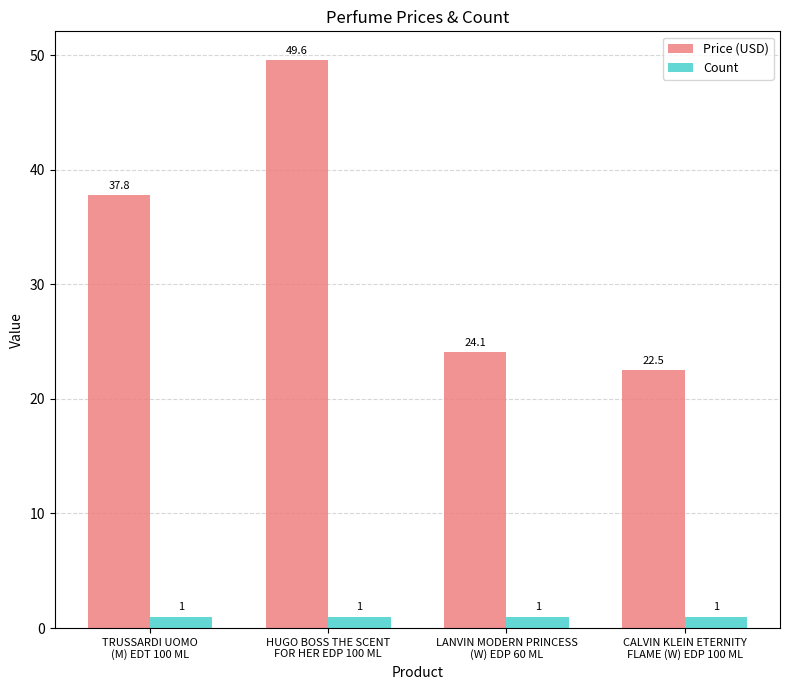

Is the value of Count at LANVIN MODERN PRINCESS
(W) EDP 60 ML greater than the value of Price (USD) at HUGO BOSS THE SCENT
FOR HER EDP 100 ML?

No